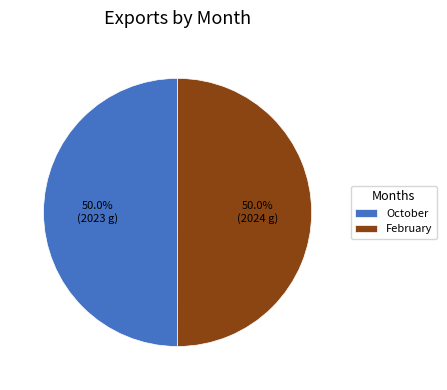

What is the total percentage of October and February?

100.0%